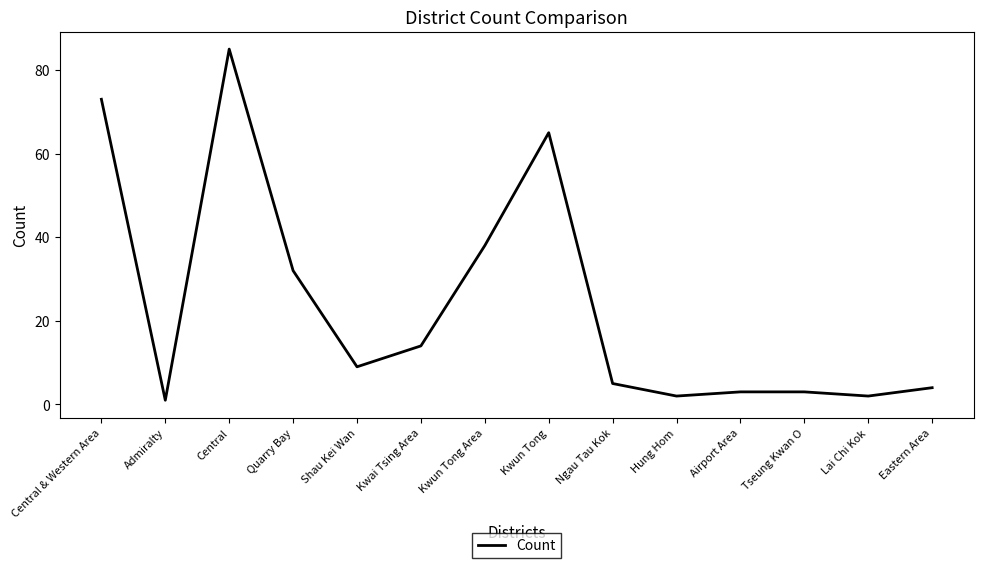

What is the ratio of the value at Kwai Tsing Area to the value at Eastern Area?

3.5